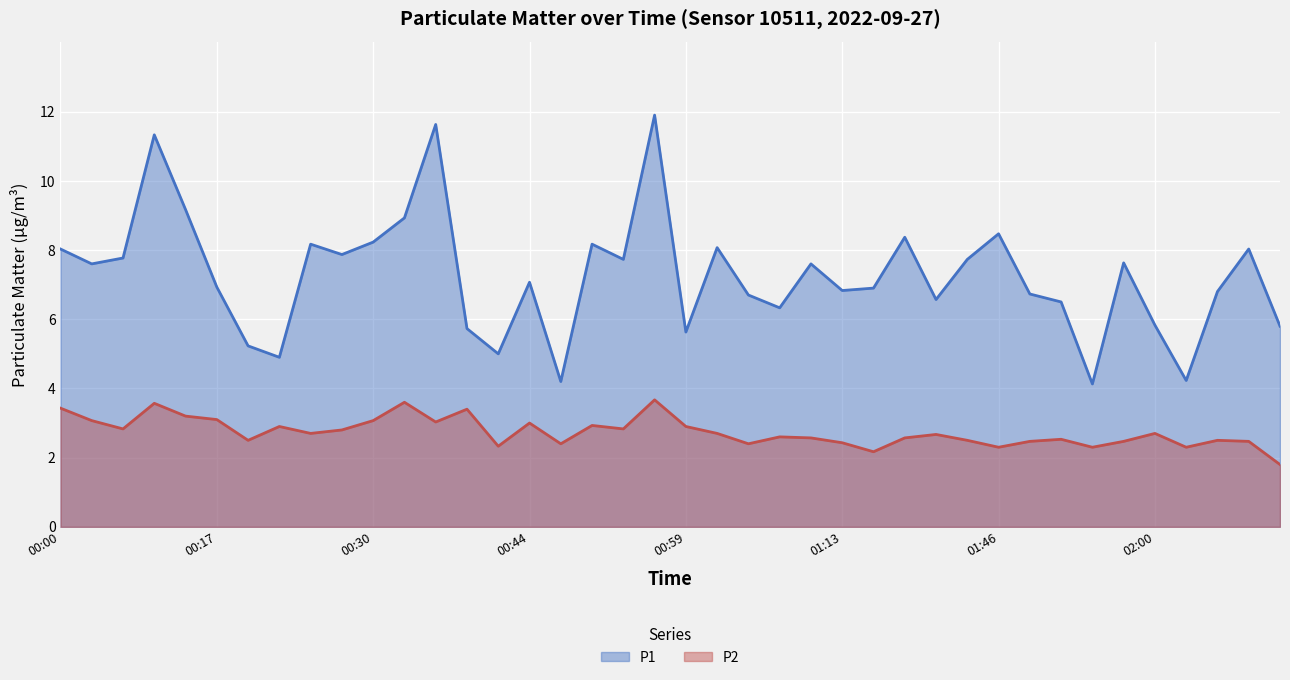

Reading left to right, what are all the values shown in this chart?

P1: 8.0	7.6	7.8	11.3	9.2	6.9	5.2	4.9	8.2	7.9	8.2	8.9	11.6	5.7	5.0	7.1	4.2	8.2	7.7	11.9	5.6	8.1	6.7	6.3	7.6	6.8	6.9	8.4	6.6	7.7	8.5	6.7	6.5	4.1	7.6	5.8	4.2	6.8	8.0	5.8
P2: 3.4	3.1	2.8	3.6	3.2	3.1	2.5	2.9	2.7	2.8	3.1	3.6	3.0	3.4	2.3	3.0	2.4	2.9	2.8	3.7	2.9	2.7	2.4	2.6	2.6	2.4	2.2	2.6	2.7	2.5	2.3	2.5	2.5	2.3	2.5	2.7	2.3	2.5	2.5	1.8